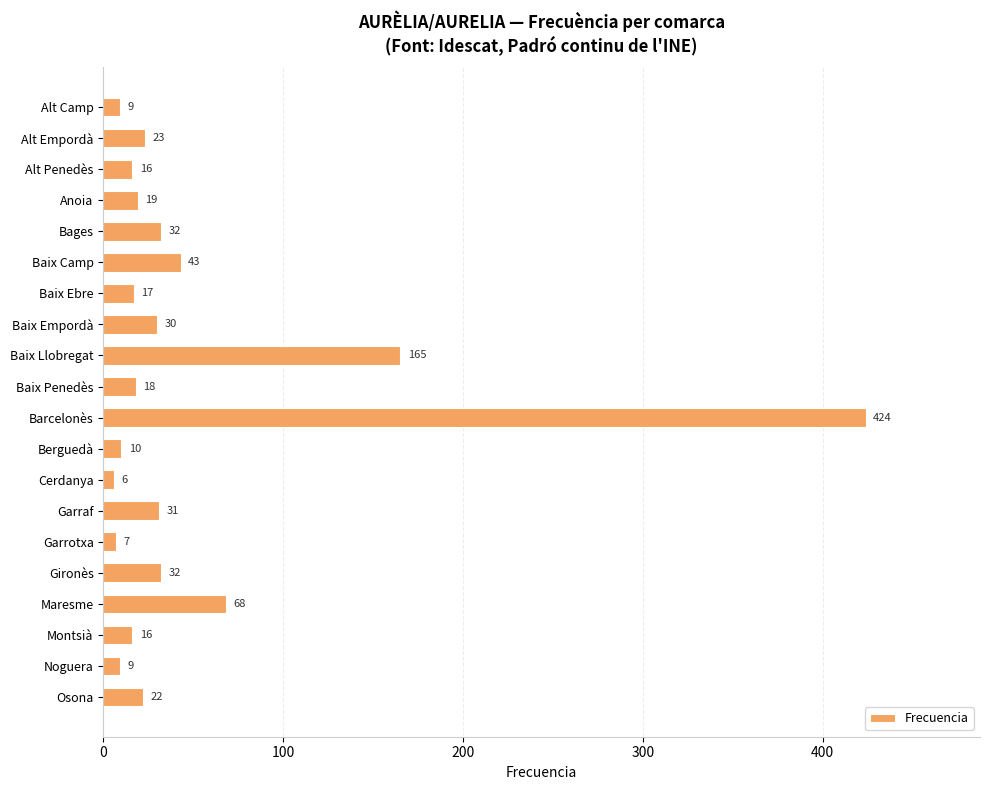

What position from the bottom is Baix Penedès?

11